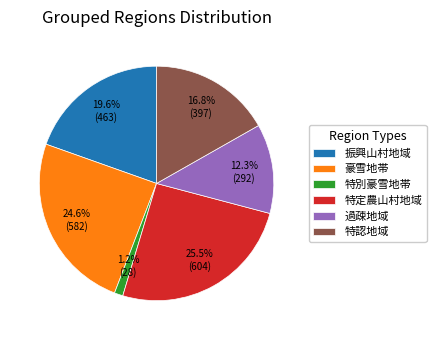

What is the ratio of the value at 振興山村地域 to the value at 特認地域?

1.2